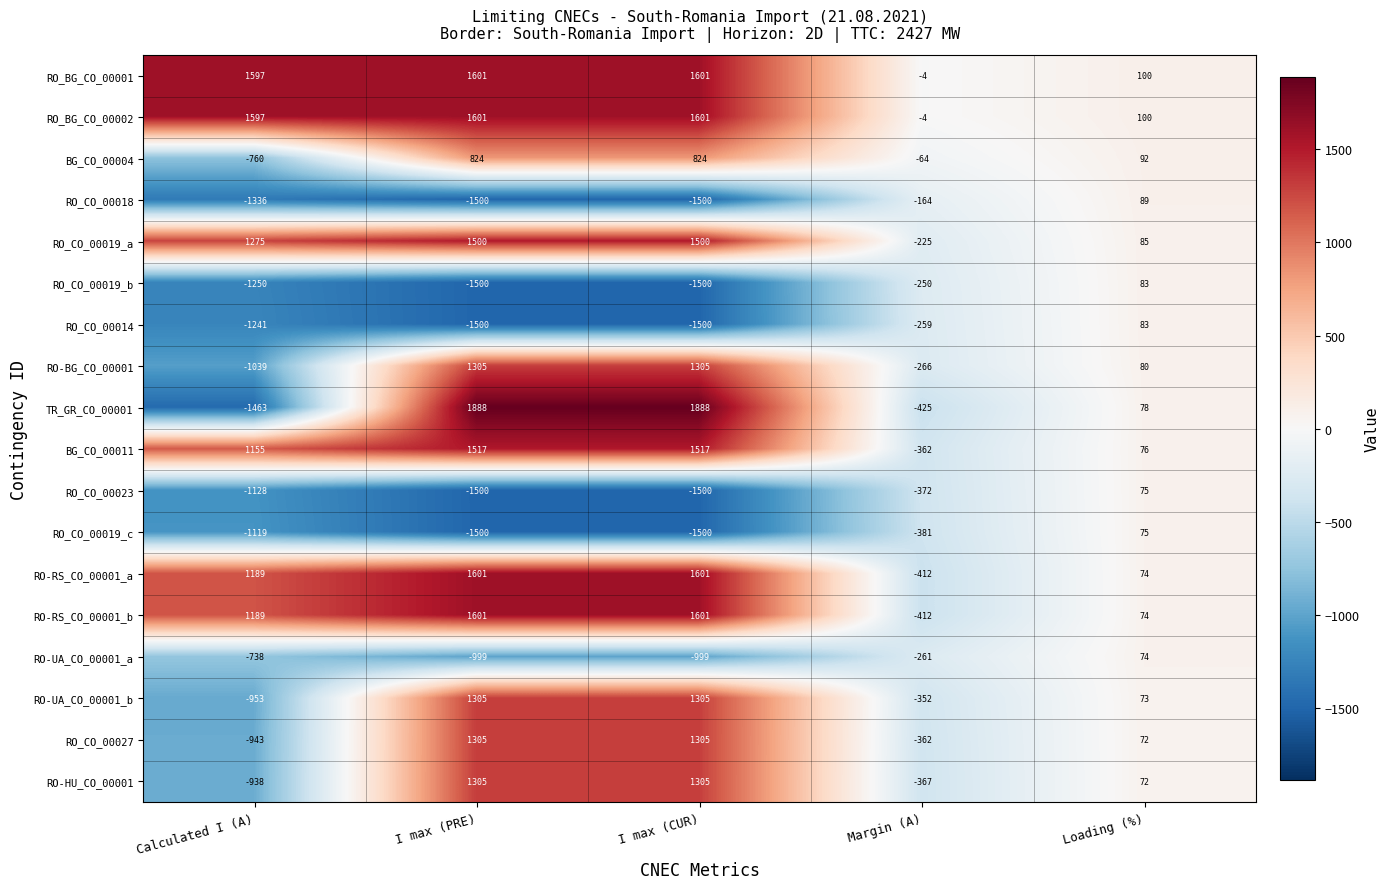

True or false: RO_BG_CO_00001 has a value of 1601 at I max (CUR).

True